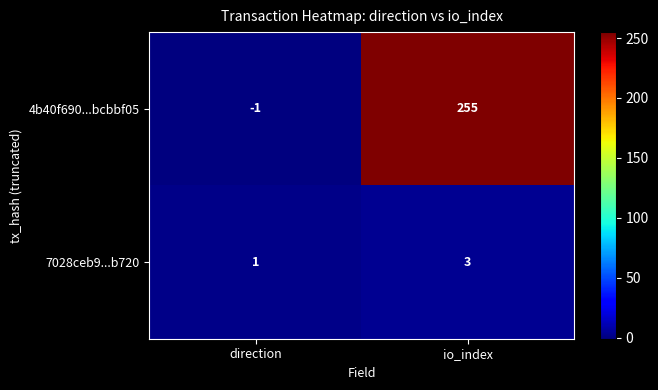

What is the difference between the maximum and minimum values in the 4b40f690...bcbbf05 series?

256